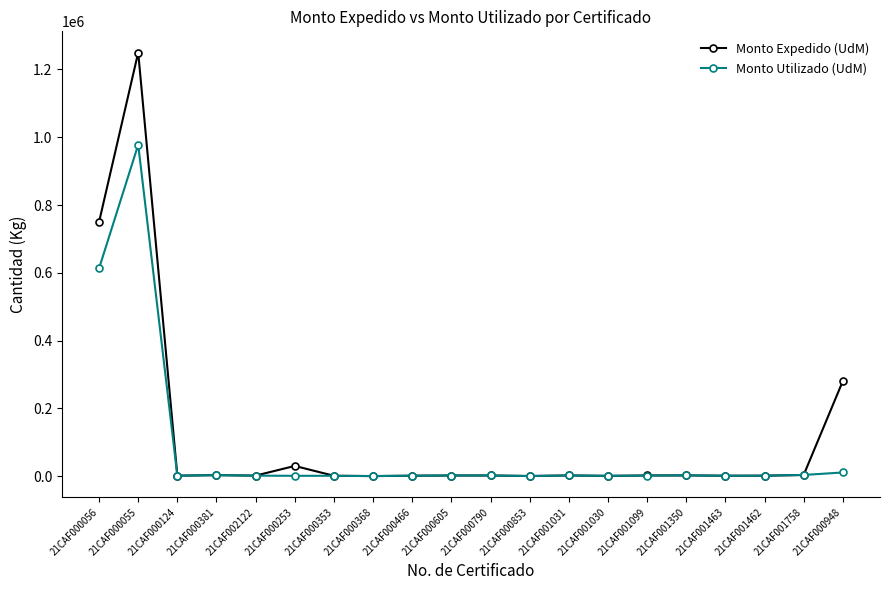

What is the maximum value shown in the chart?

1250000.0